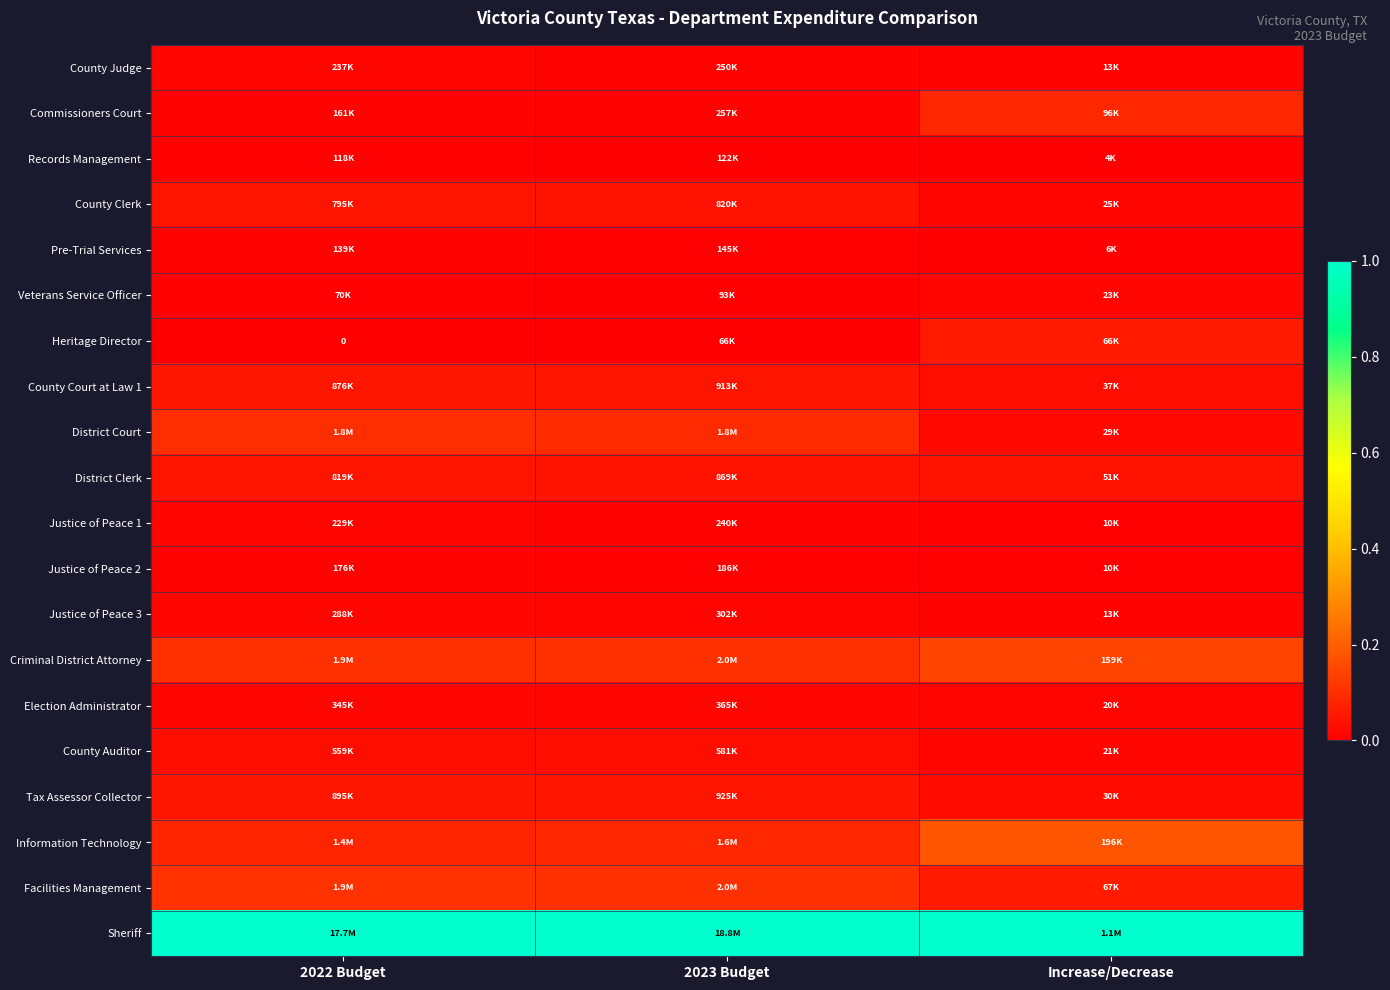

What is the difference between the maximum and minimum values in the Heritage Director series?

0.1